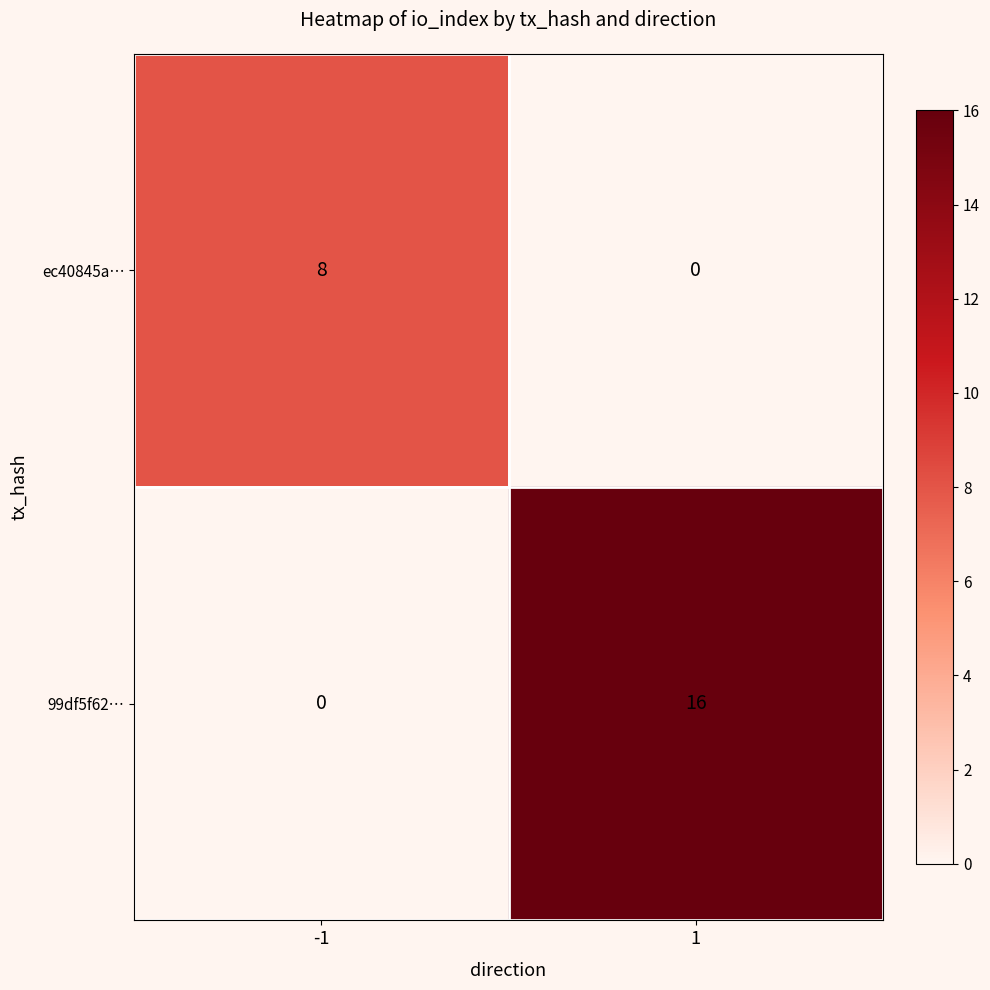

Which series has the widest spread of values?

99df5f62…